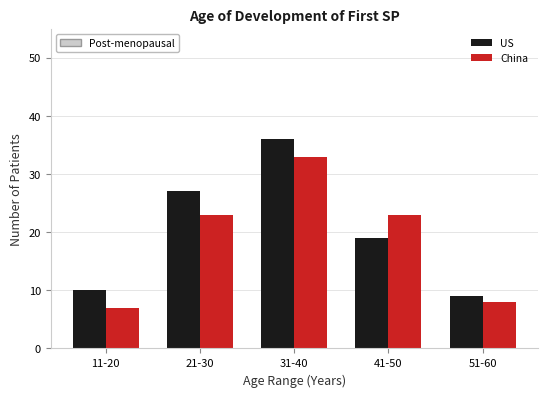

Reading left to right, what are all the values shown in this chart?

US: 10	27	36	19	9
China: 7	23	33	23	8